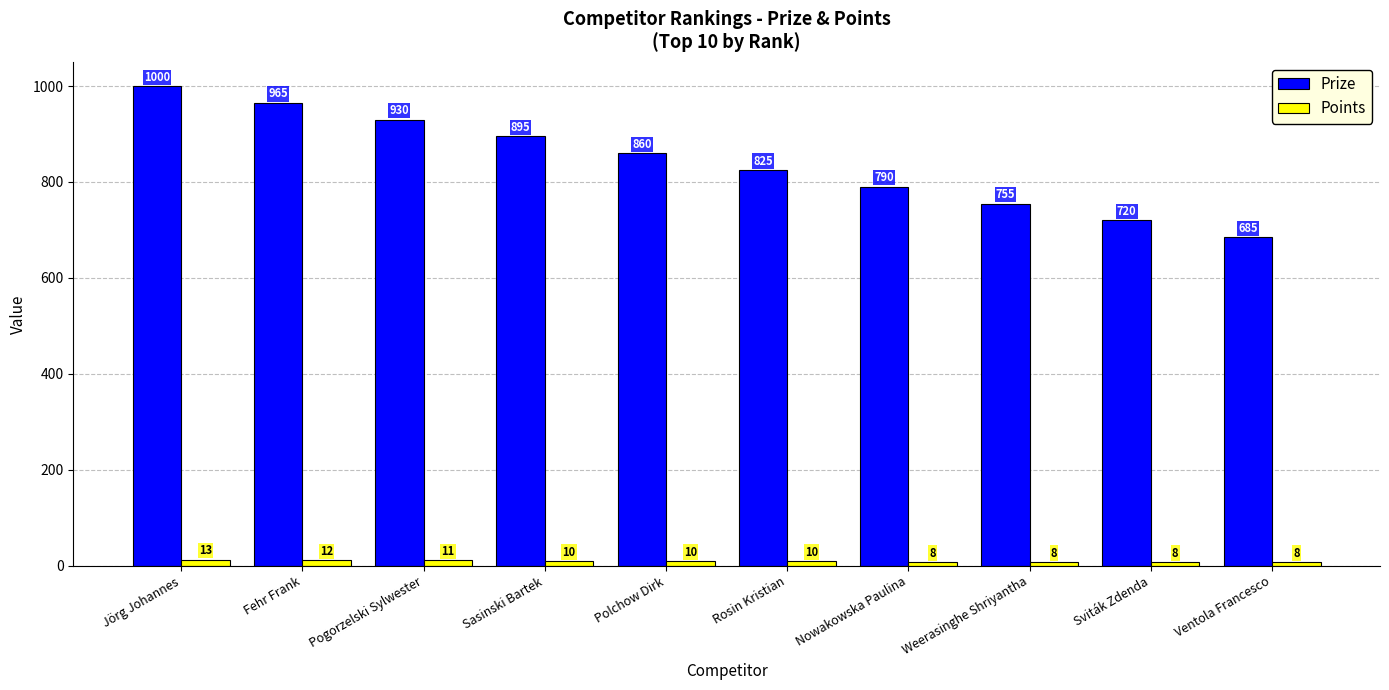

Which category has the highest value across all series?

Jörg Johannes